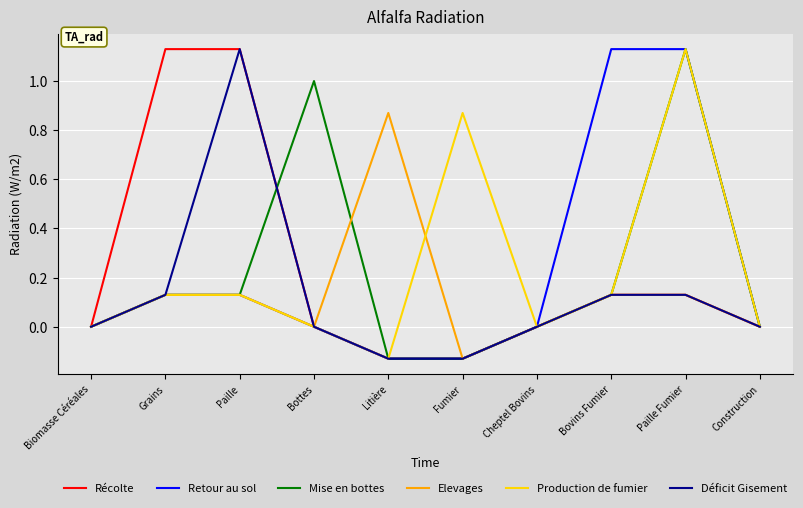

What is the difference between the highest and lowest values at Litière?

1.0